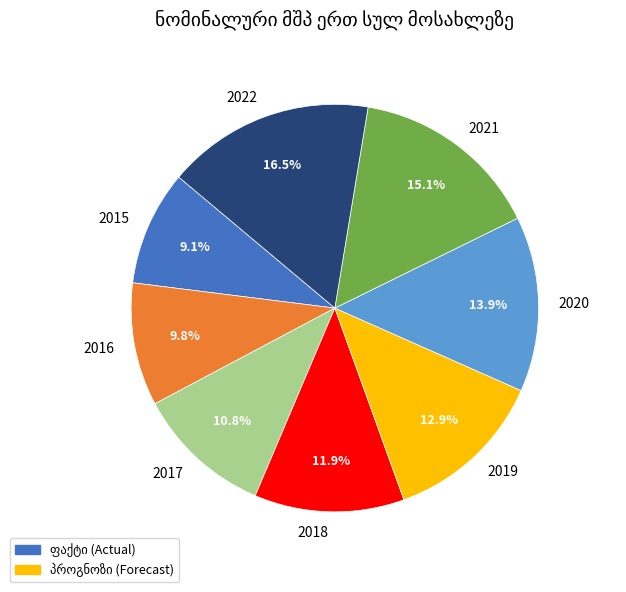

To the nearest percent, what is the difference between the 2021 and 2017 slice percentages?

4%